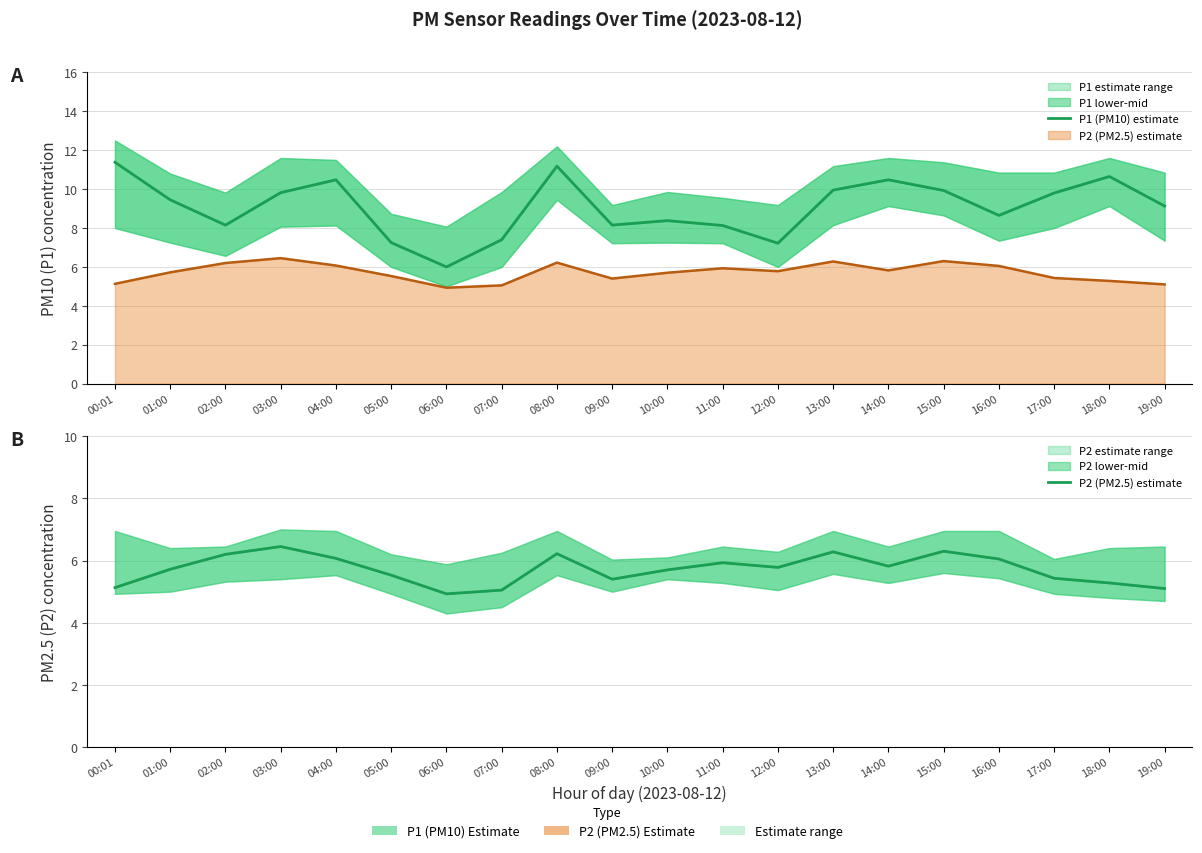

How many lines are shown in the chart?

2